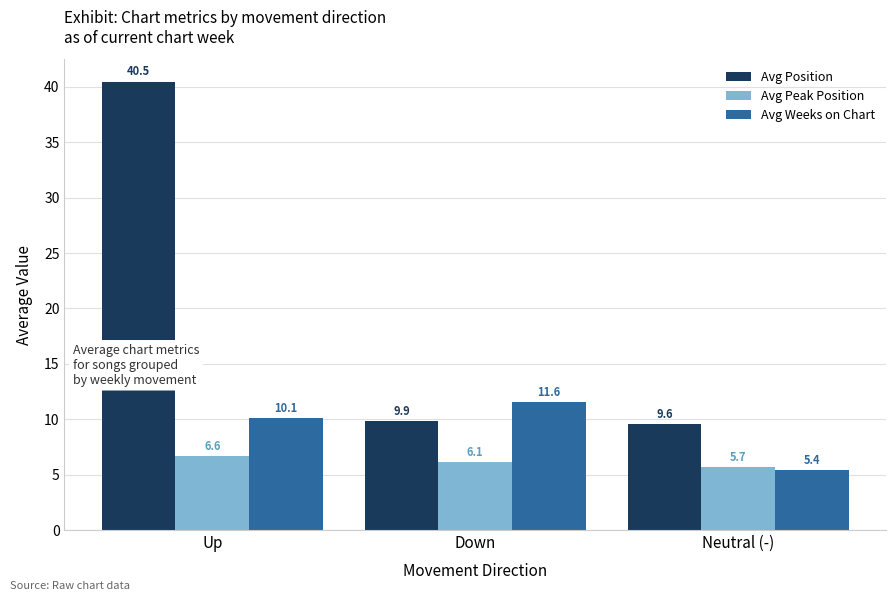

Between Down and Neutral (-), which series saw the biggest shift?

Avg Weeks on Chart